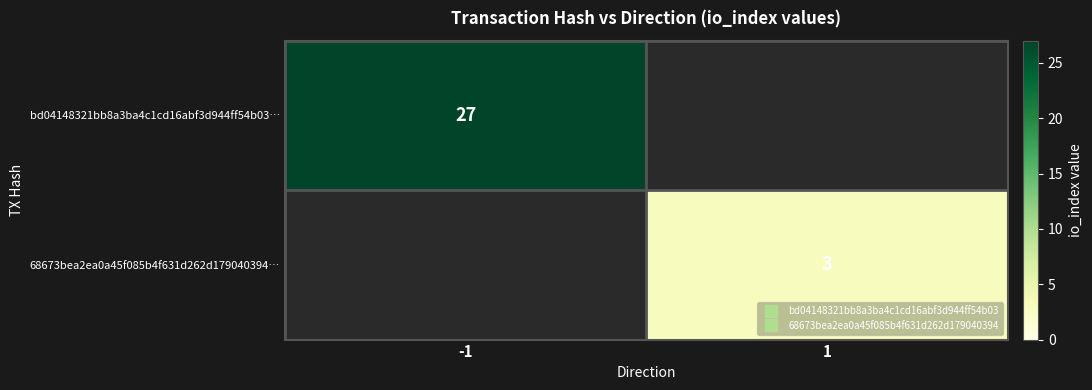

What is the total value across all series at 1?

3